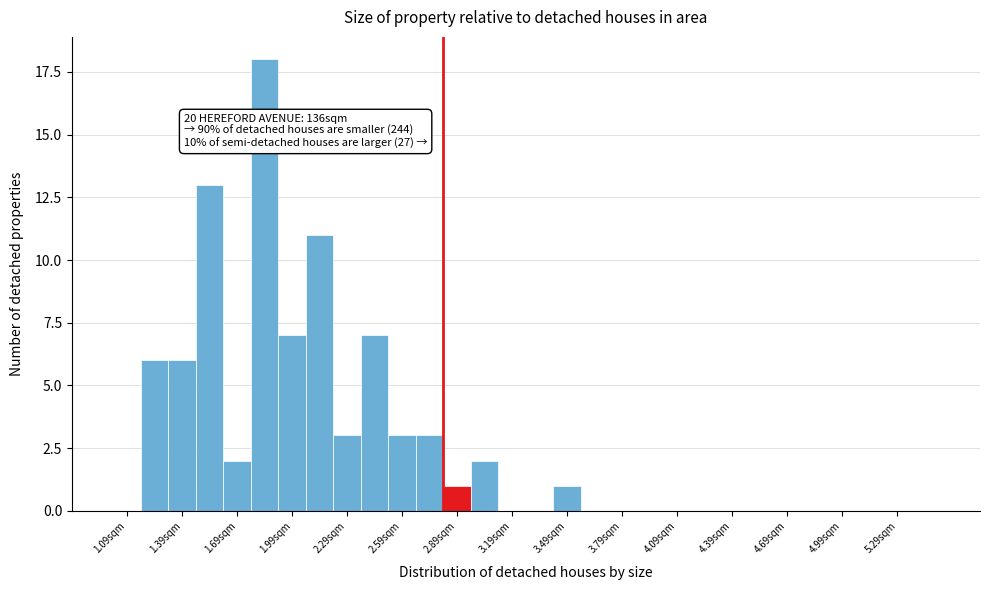

Around what value on the x-axis is the tallest bar? Give the approximate position of its centre, as read against the axis.

1.85